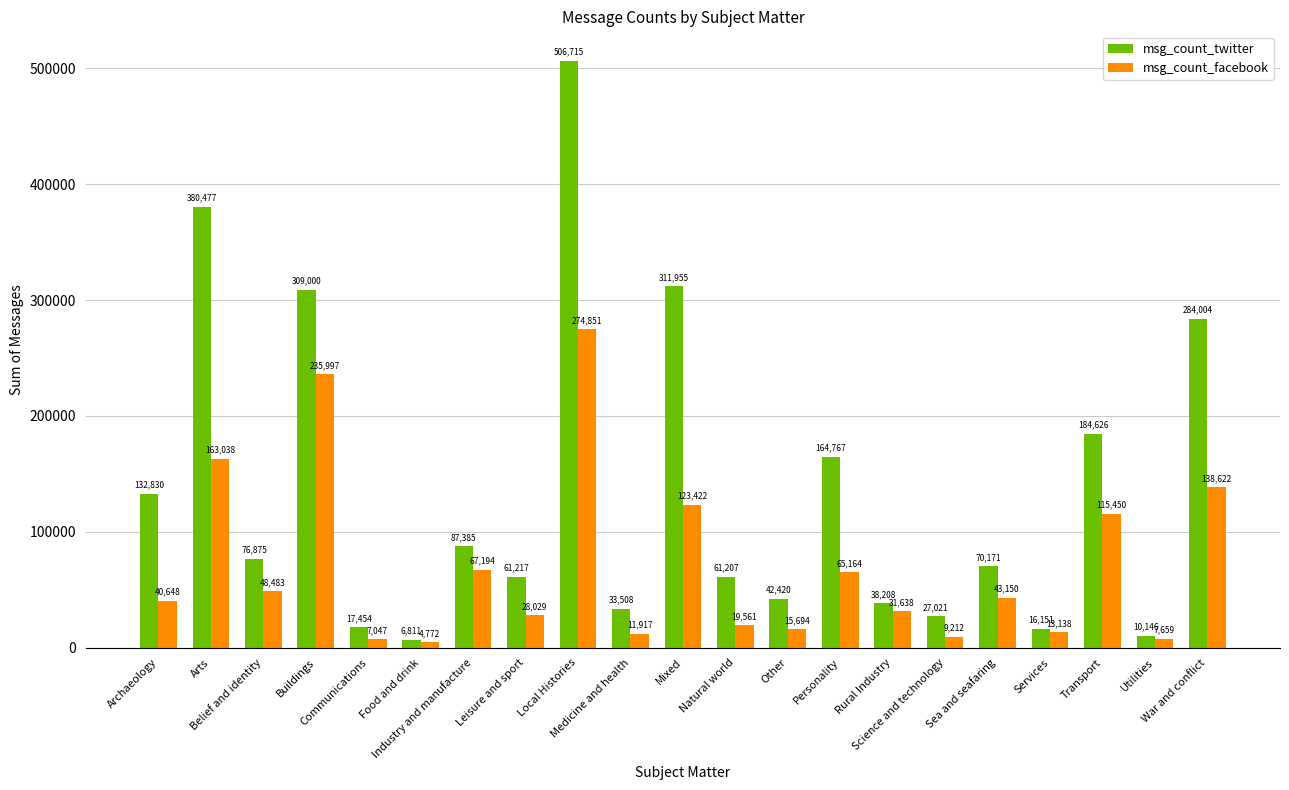

Rank the categories by msg_count_facebook value from lowest to highest.

Food and drink, Communications, Utilities, Science and technology, Medicine and health, Services, Other, Natural world, Leisure and sport, Rural Industry, Archaeology, Sea and seafaring, Belief and identity, Personality, Industry and manufacture, Transport, Mixed, War and conflict, Arts, Buildings, Local Histories